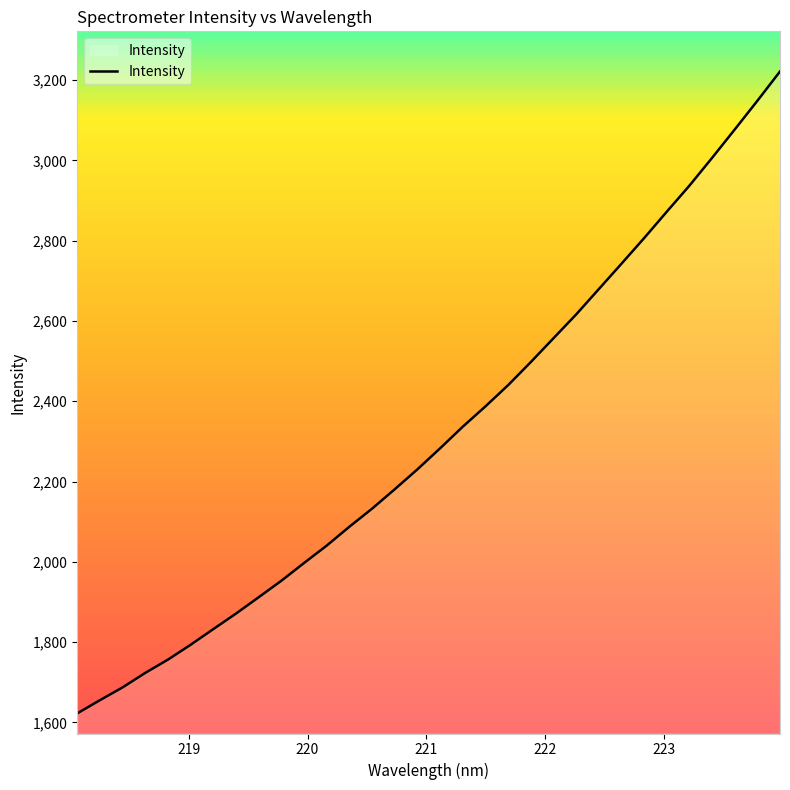

What is the difference between the maximum and minimum values?

1599.4